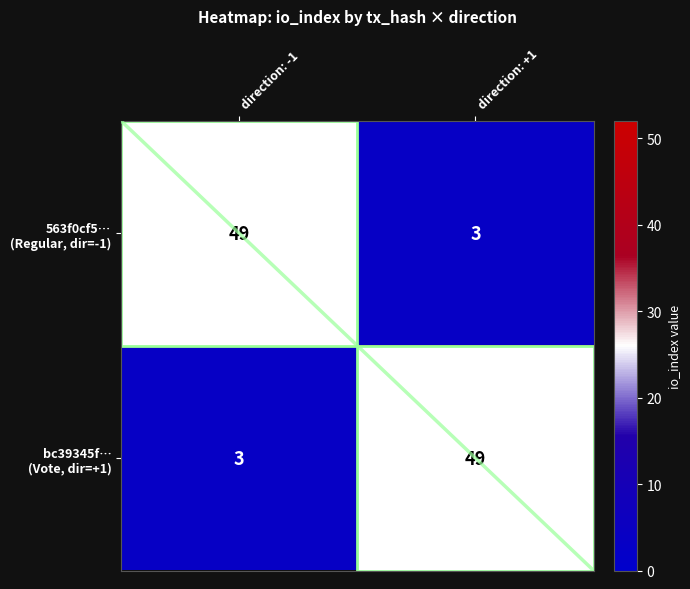

What is the spread (max minus min) of values at direction: +1?

46